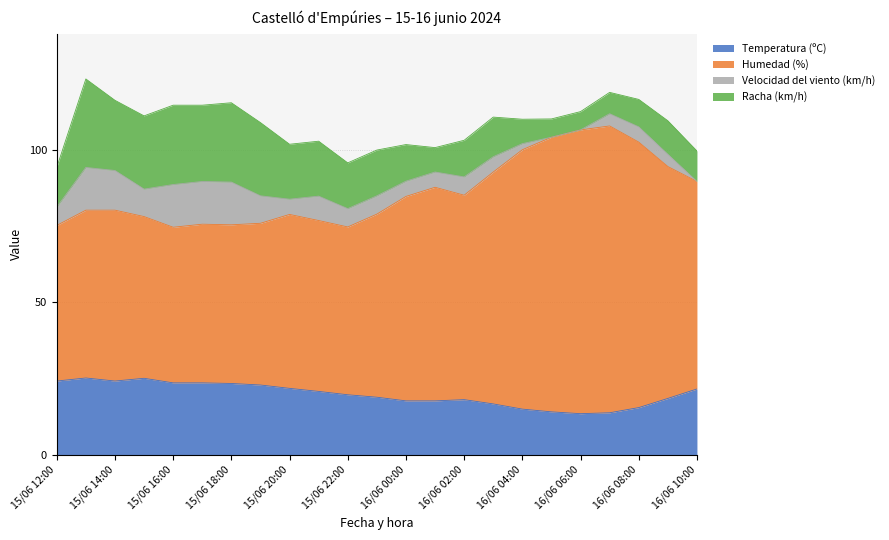

What is the maximum value for Temperatura (ºC)?

25.2